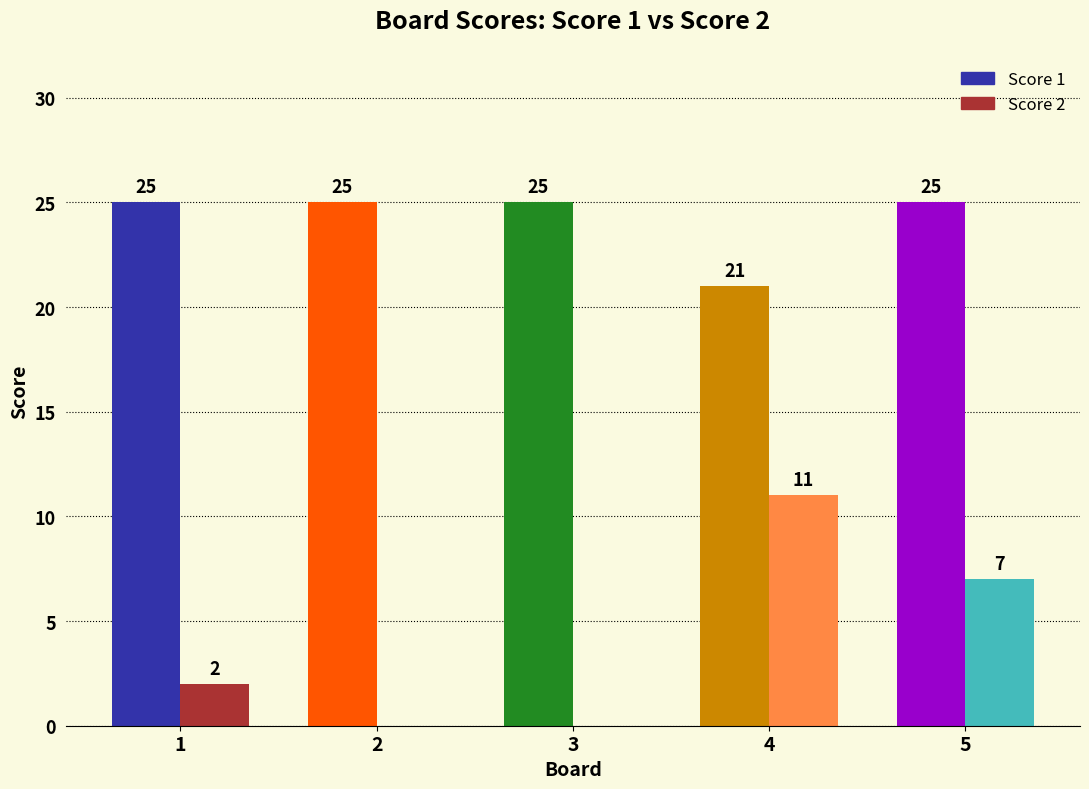

Which series changed the most between 2 and 4?

Score 2